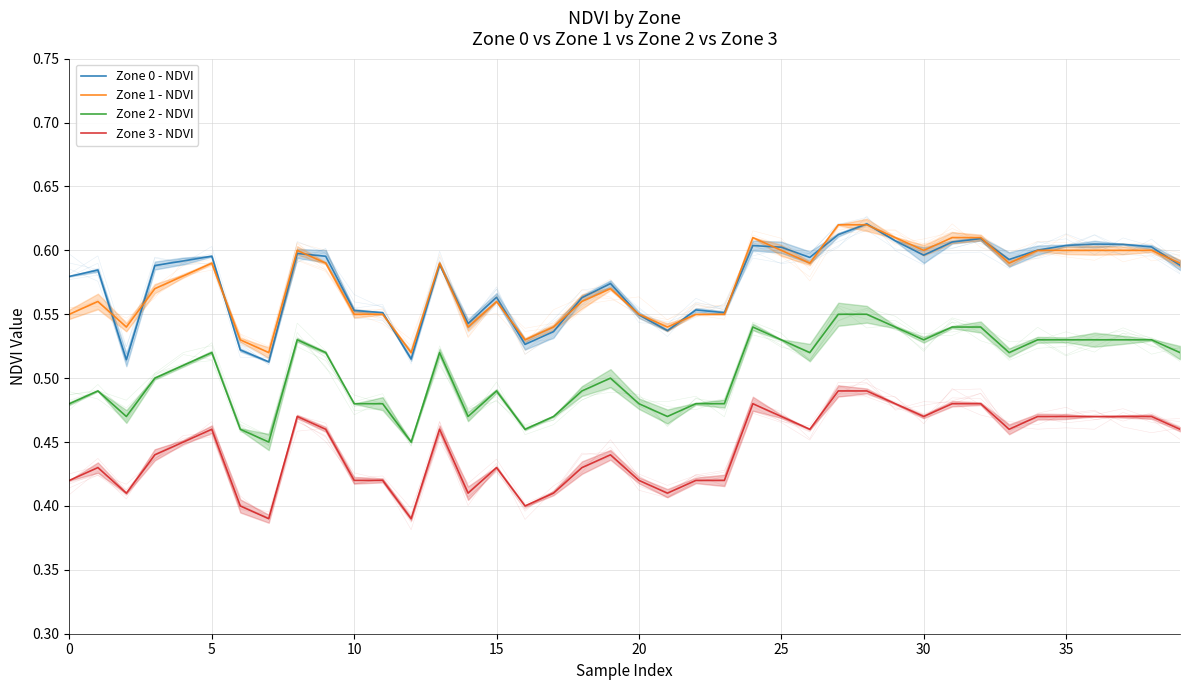

Count the Zone 1 - NDVI values in the range 0 to 1.

40